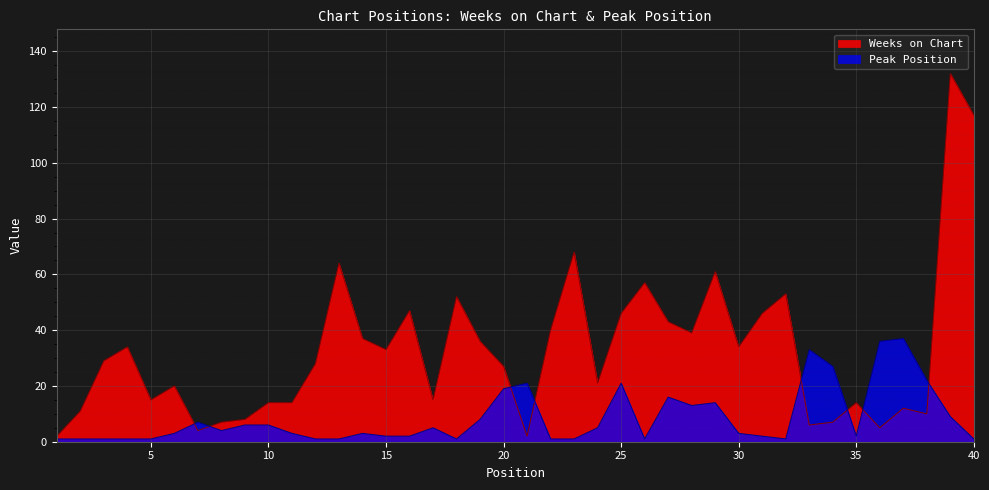

Which series has the widest spread of values?

Weeks on Chart